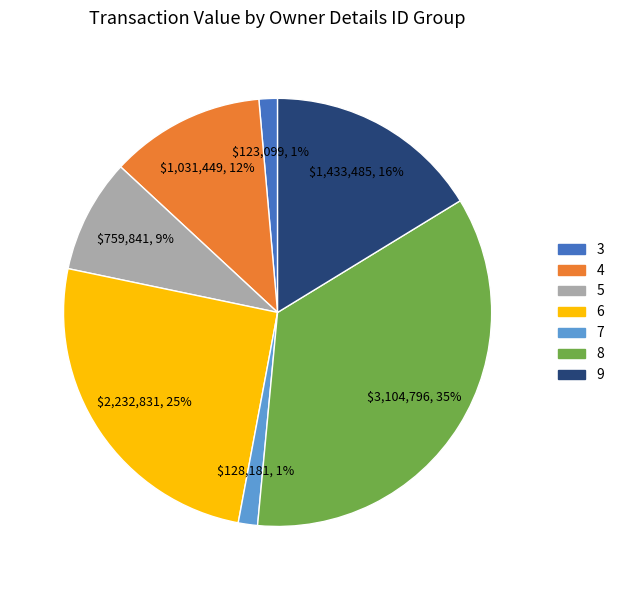

Is there any slice that represents more than half of the pie?

No